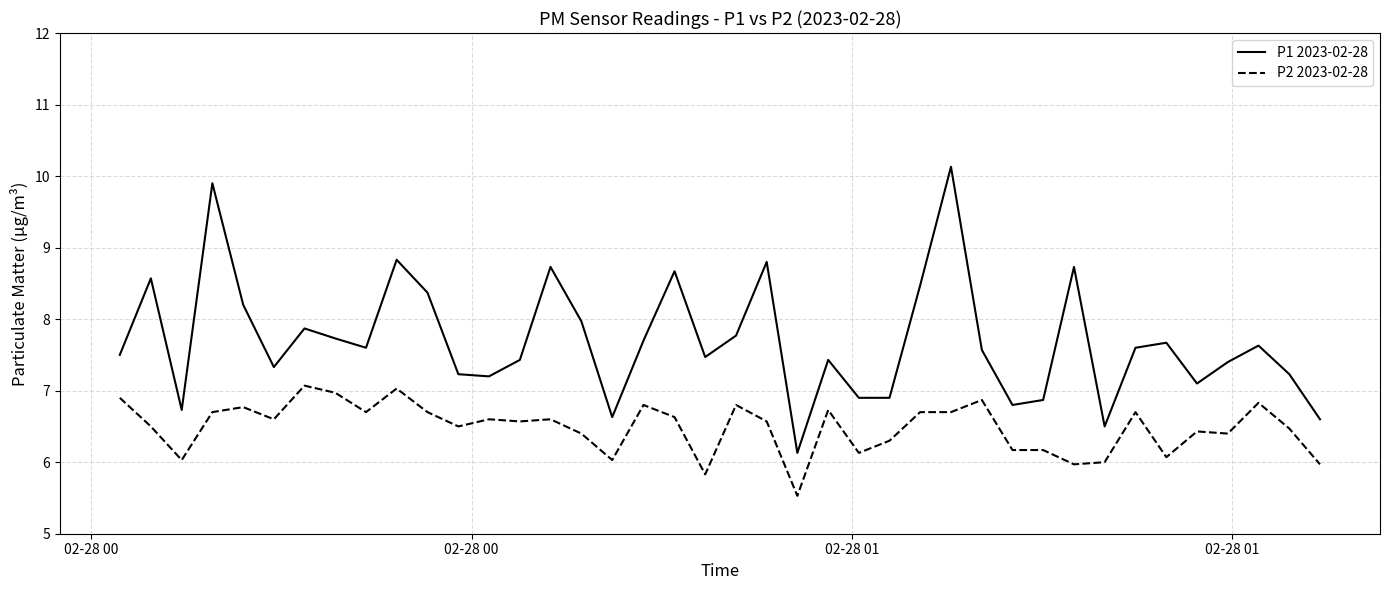

Which series has the largest total across all categories?

P1 2023-02-28